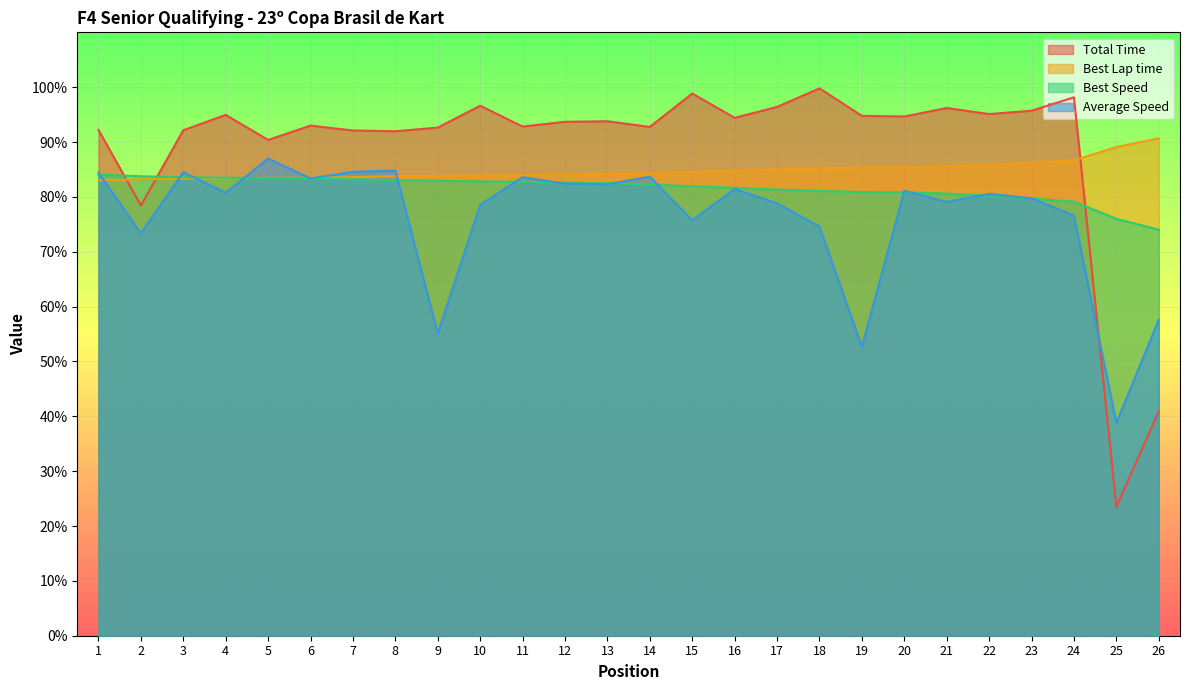

True or false: Average Speed has a value of 73.4 at 2.

True